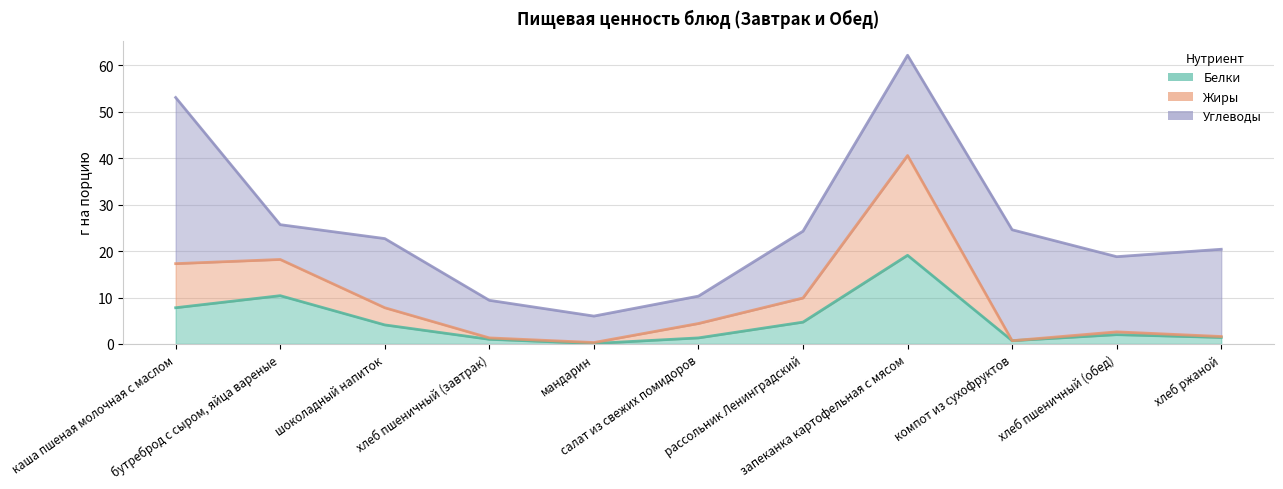

Is it true that Белки equals 14.2 at бутреброд с сыром, яйца вареные?

False